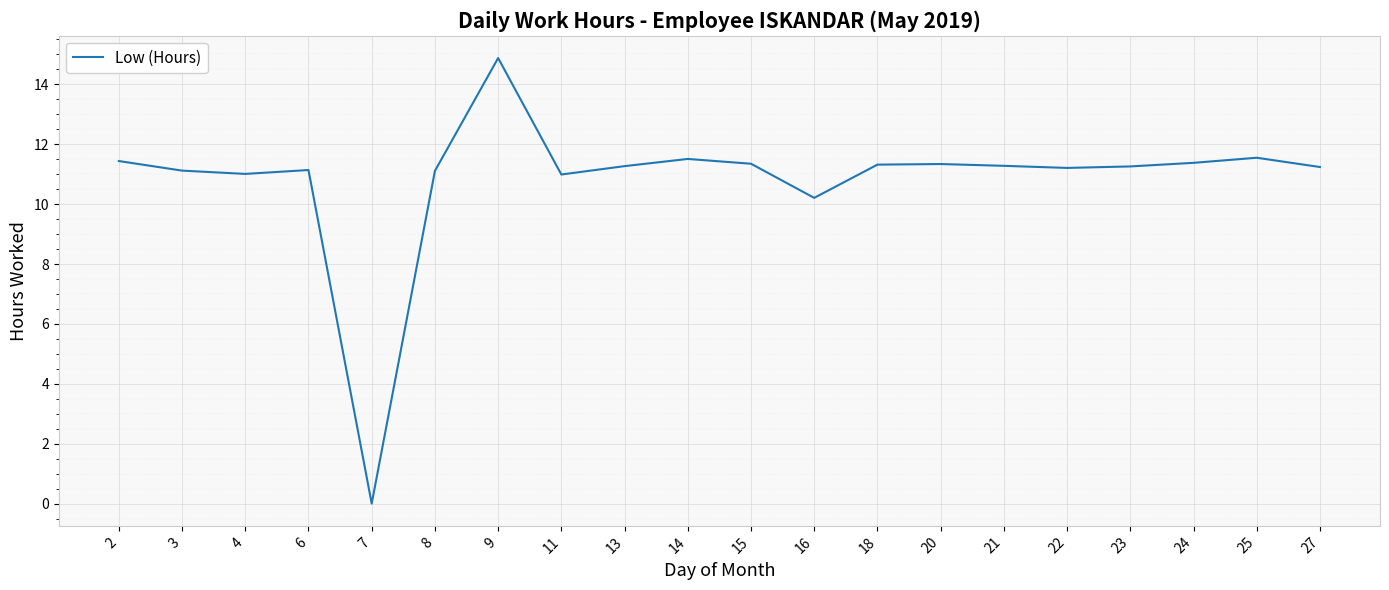

What is the ratio of the value at 13 to the value at 4?

1.0